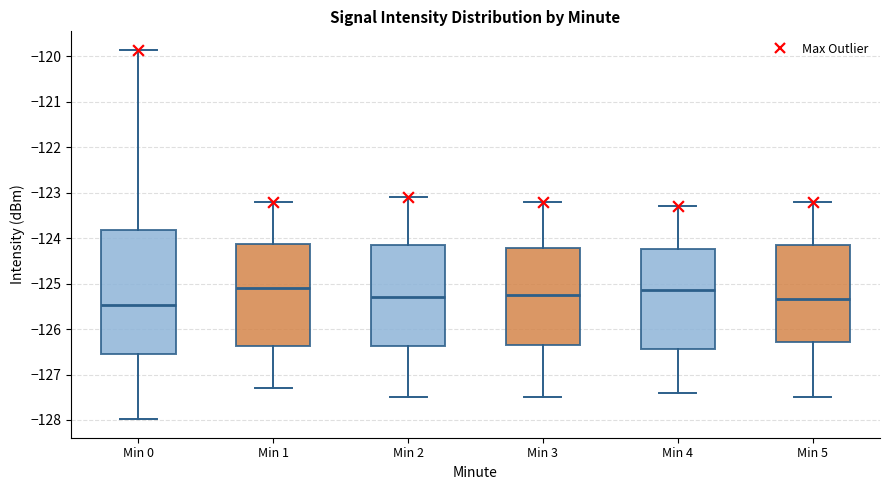

Which box is the tallest, from its lower edge to its upper edge?

Min 0